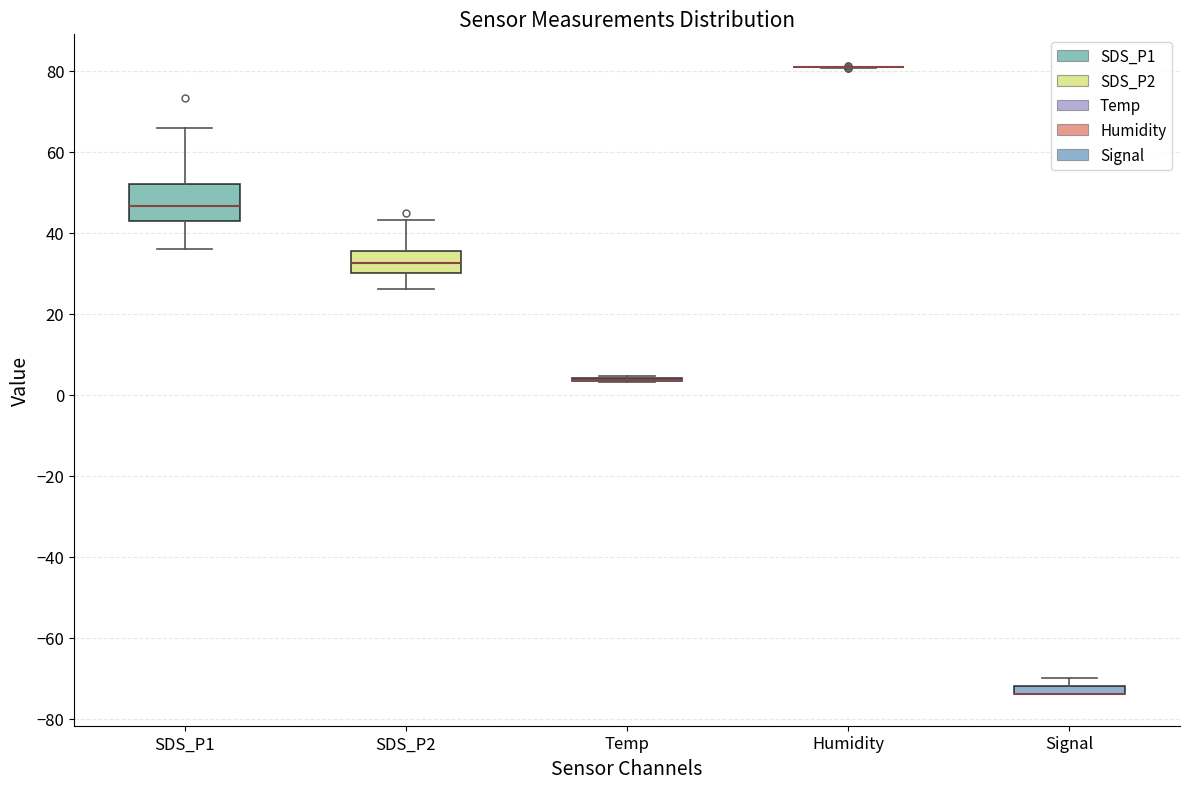

Comparing the boxes themselves (not the whiskers), which one is the tallest?

SDS_P1